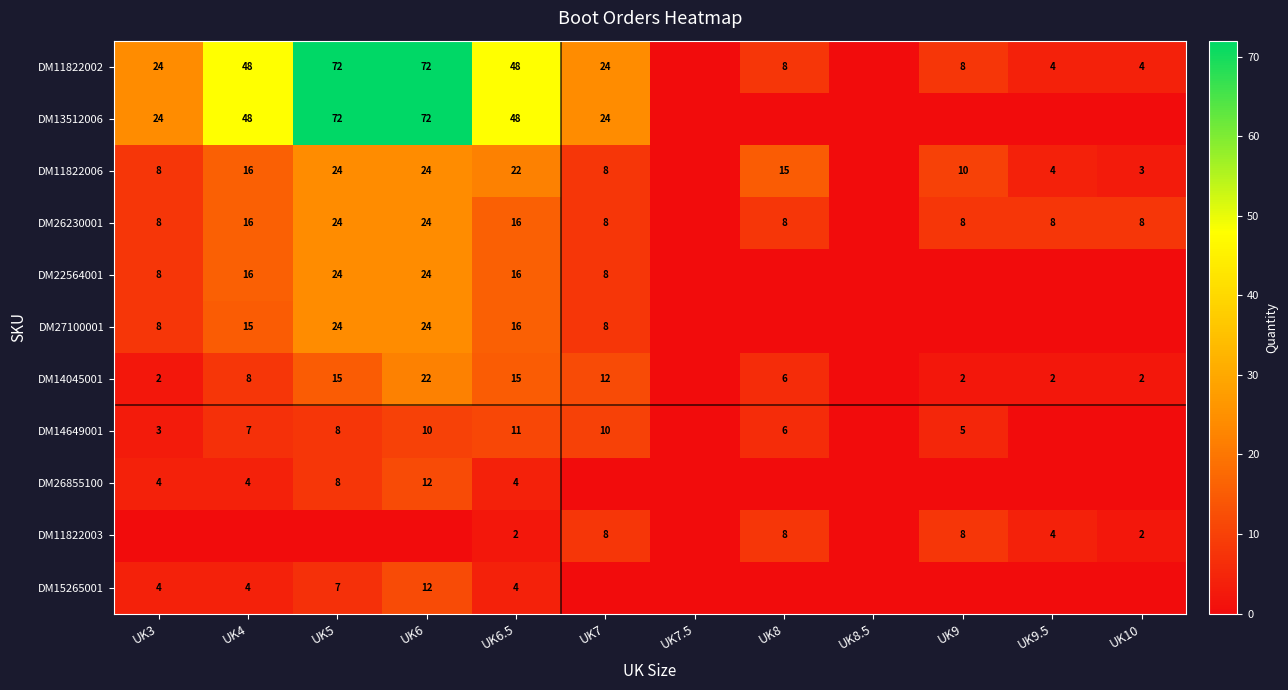

The DM22564001 series shows 37 at UK5. True or false?

False